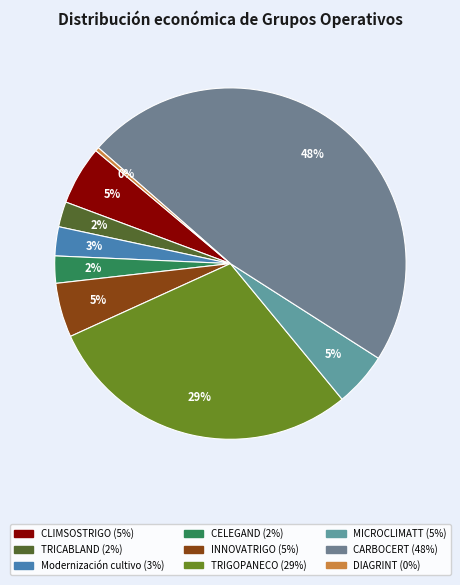

Does CELEGAND account for over 50% of the chart?

No